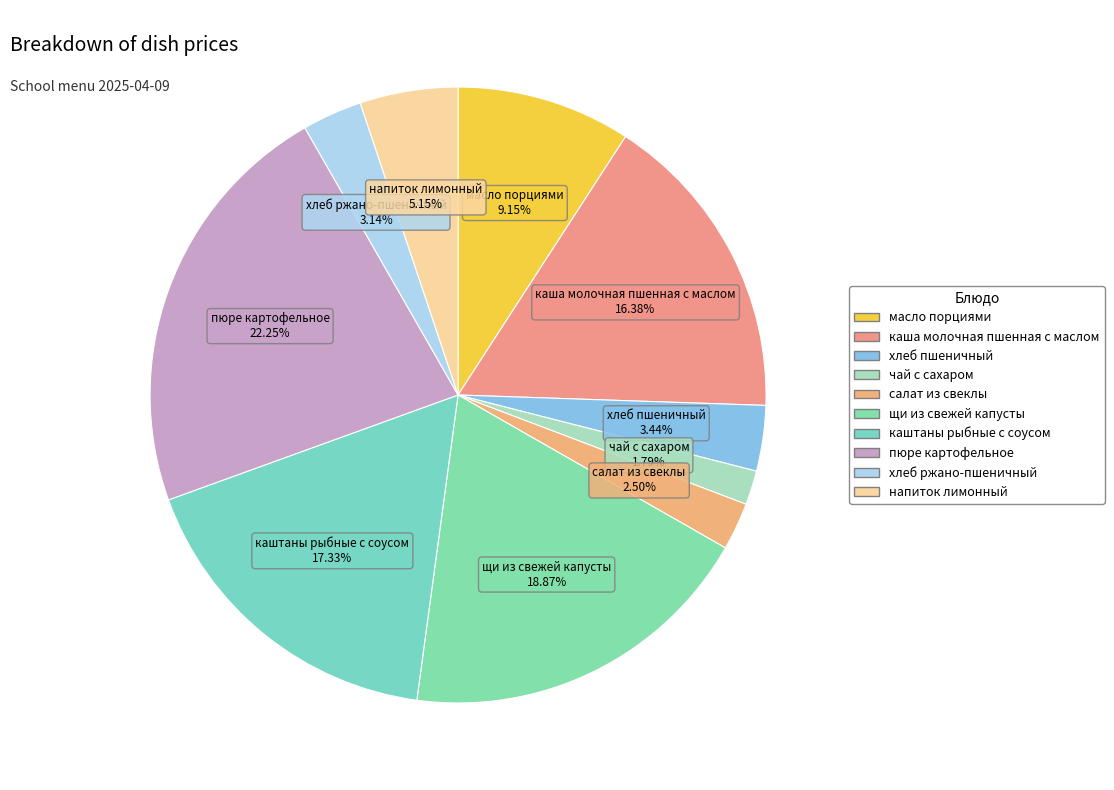

Which has a higher value, хлеб пшеничный or салат из свеклы?

хлеб пшеничный